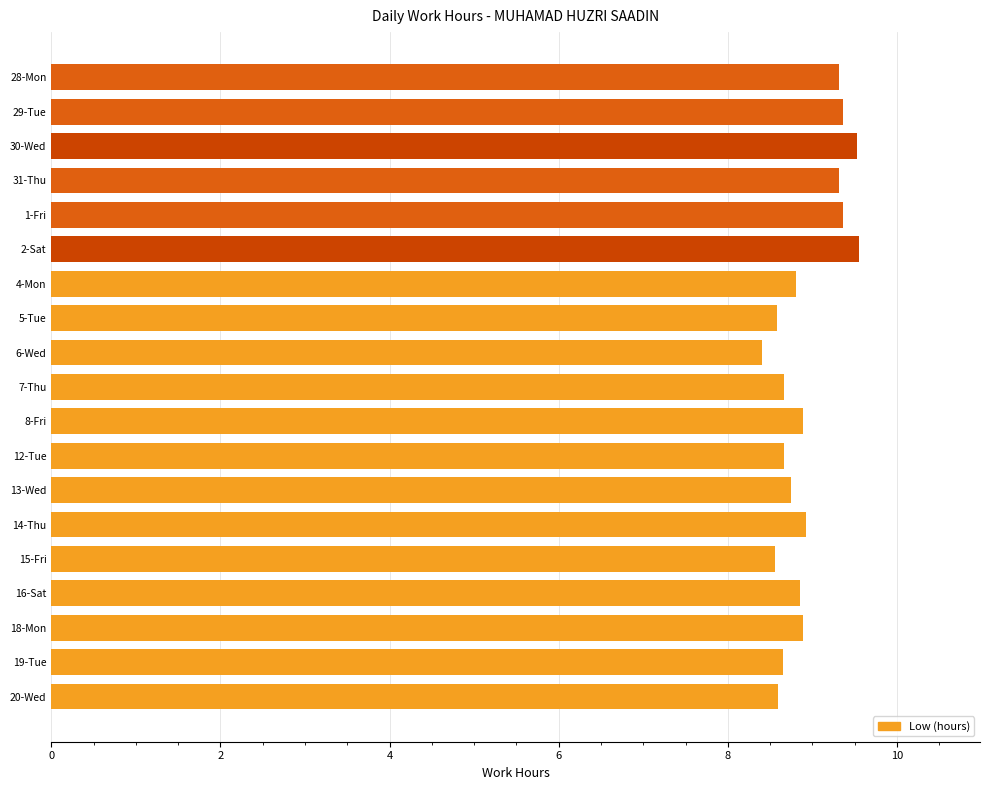

What is the average value?

8.9